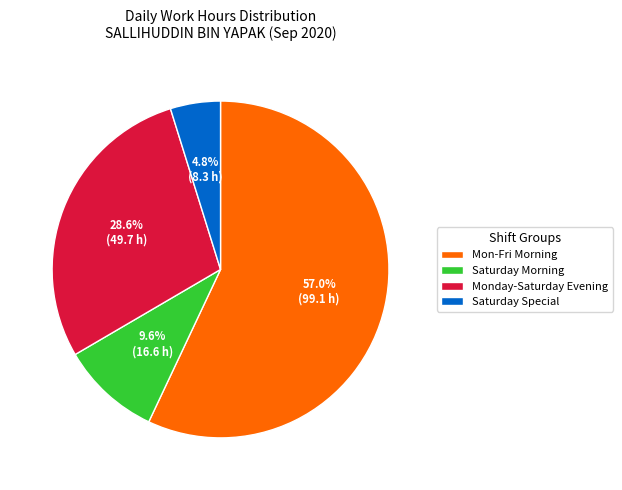

How much of the chart is everything except Saturday Morning?

90.4%